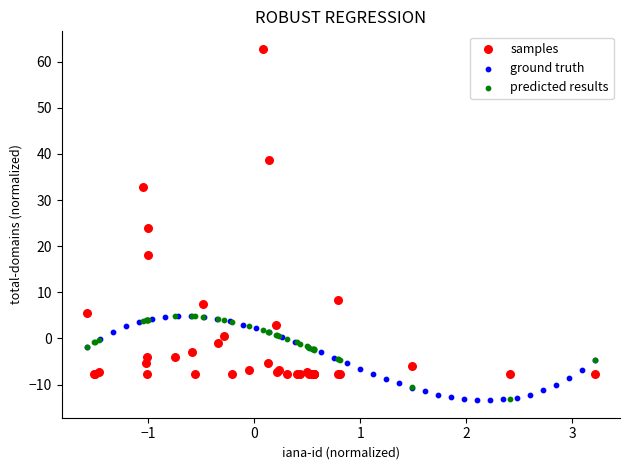

Which series has the widest spread of Y values?

samples